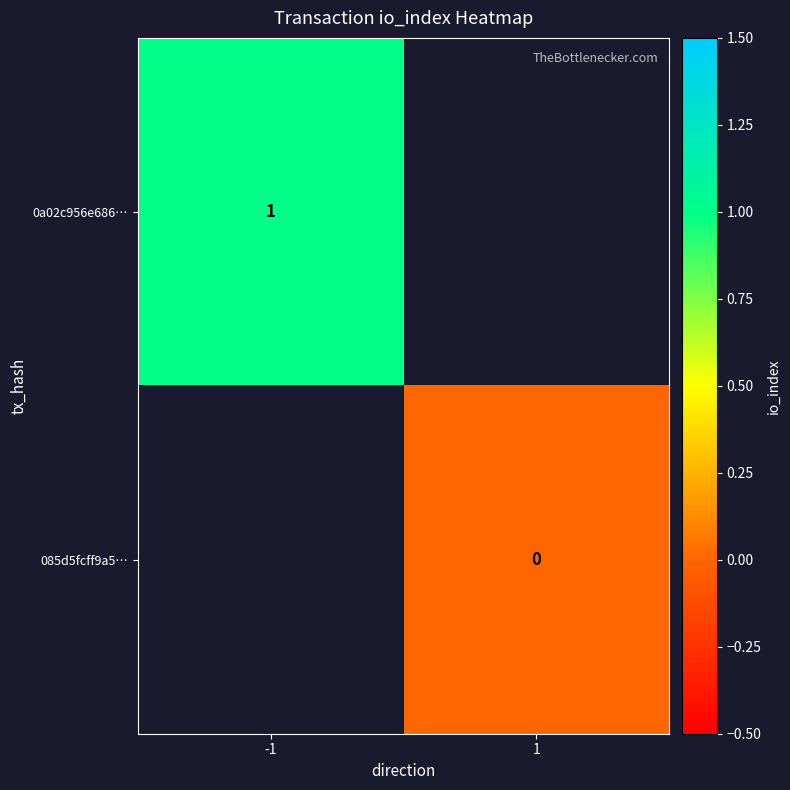

Is it true that 0a02c956e686… equals 1 at -1?

True